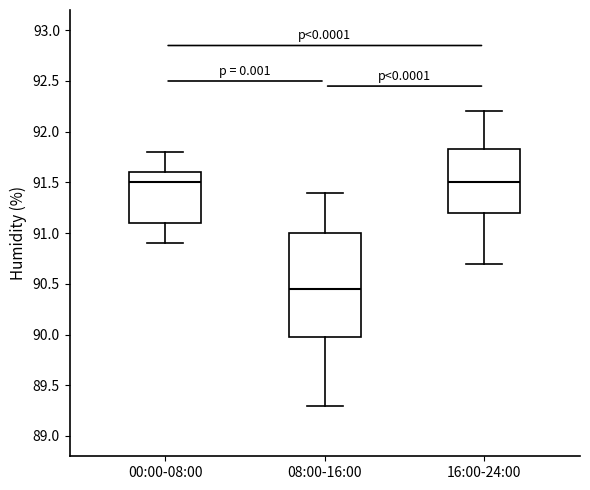

Where does the lower whisker of the box for 08:00-16:00 end on the y-axis? The values are not printed on the chart, so give them approximately, as read against the axis.

89.30